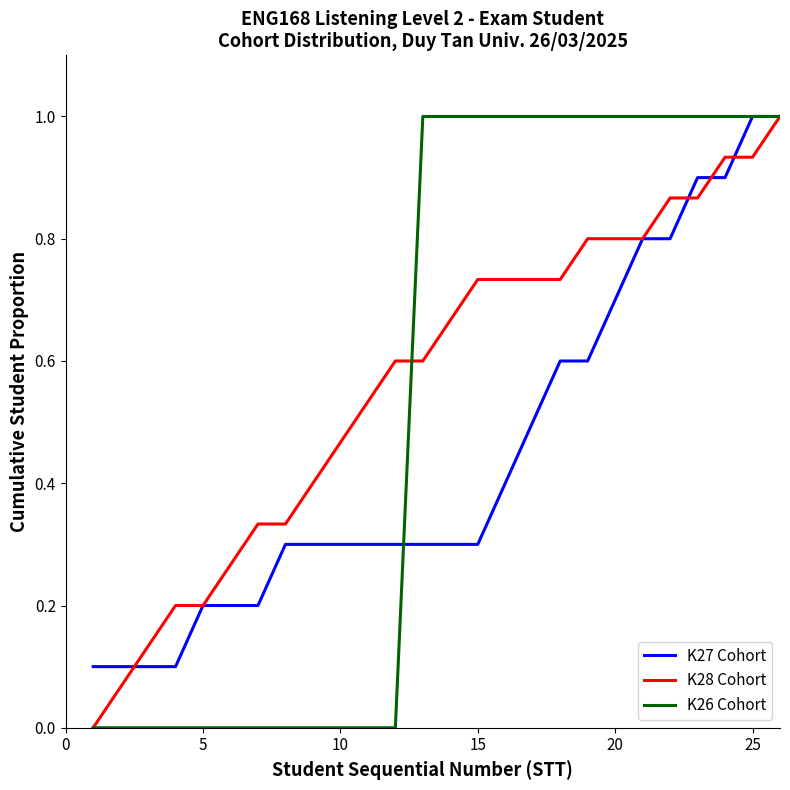

What is the maximum value for K27 Cohort?

1.0